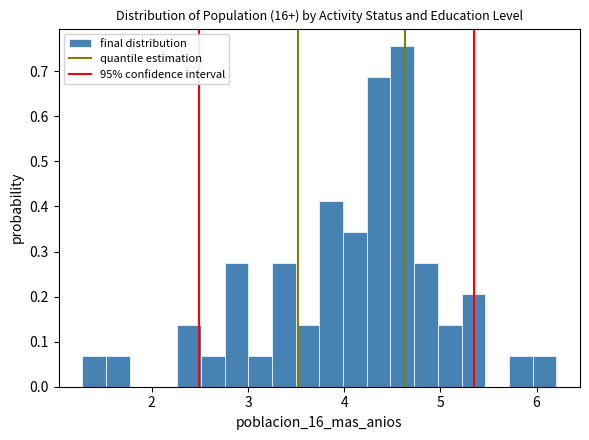

Around what value on the x-axis is the tallest bar? Give the approximate position of its centre, as read against the axis.

4.6